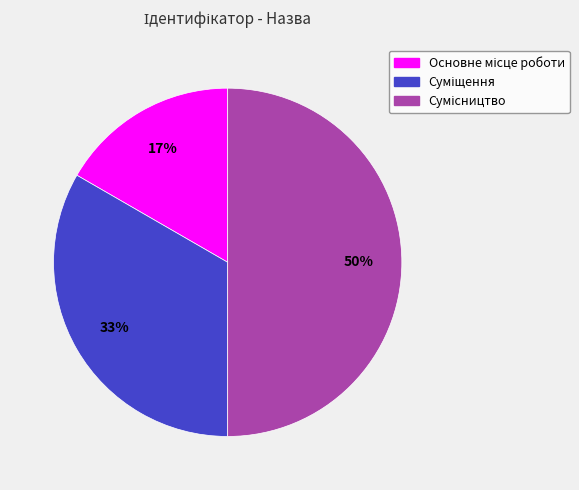

How many slices are in this pie chart?

3